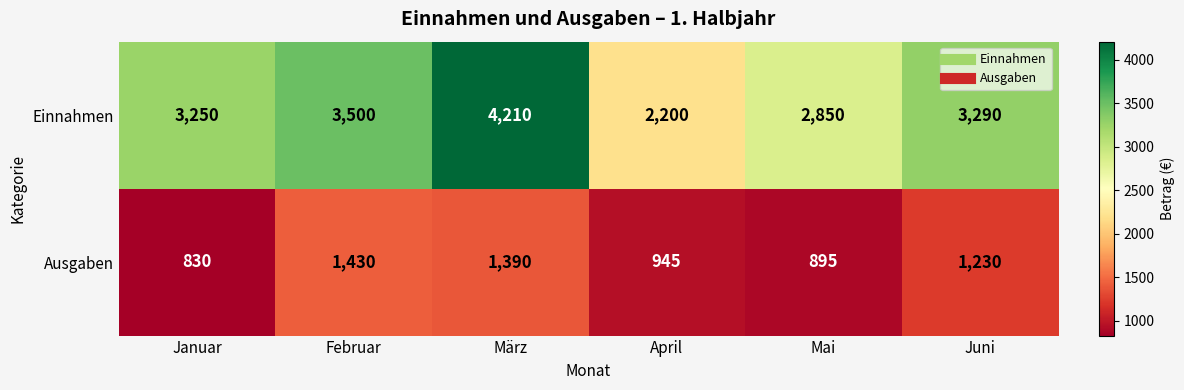

Which series has the widest spread of values?

Einnahmen